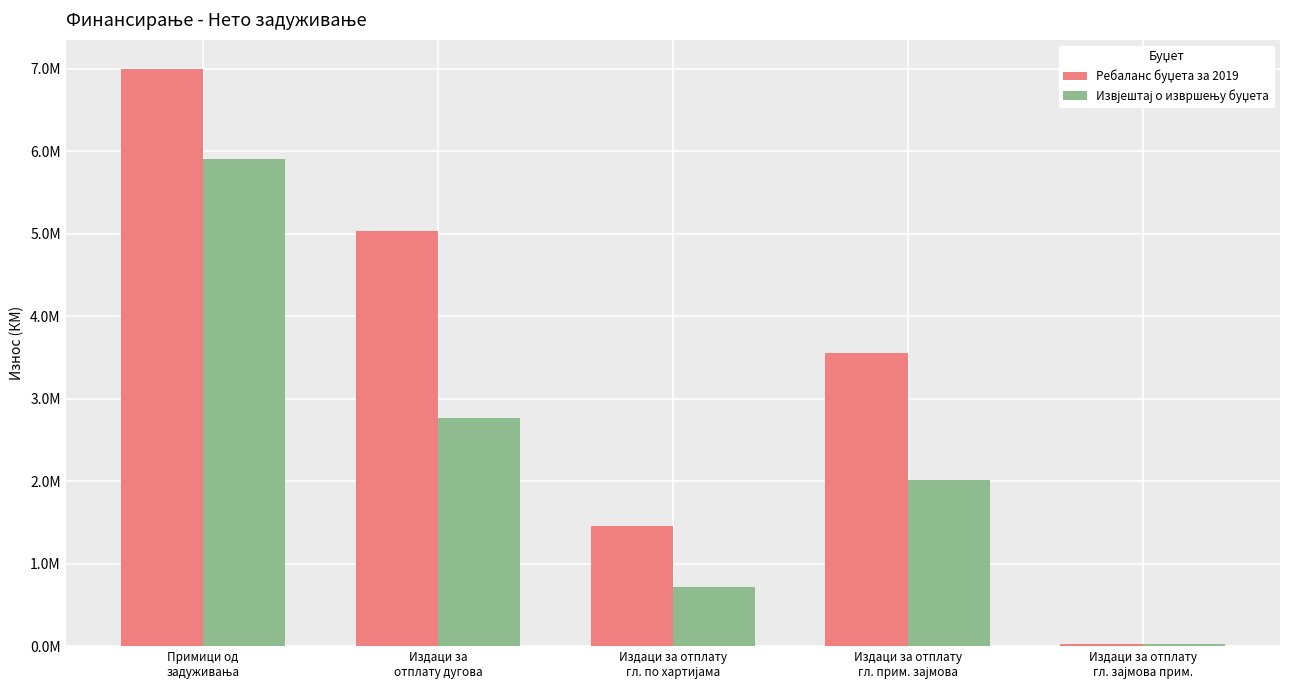

What is the approximate value of Извјештај о извршењу буџета at Издаци за
отплату дугова?

2762290.2